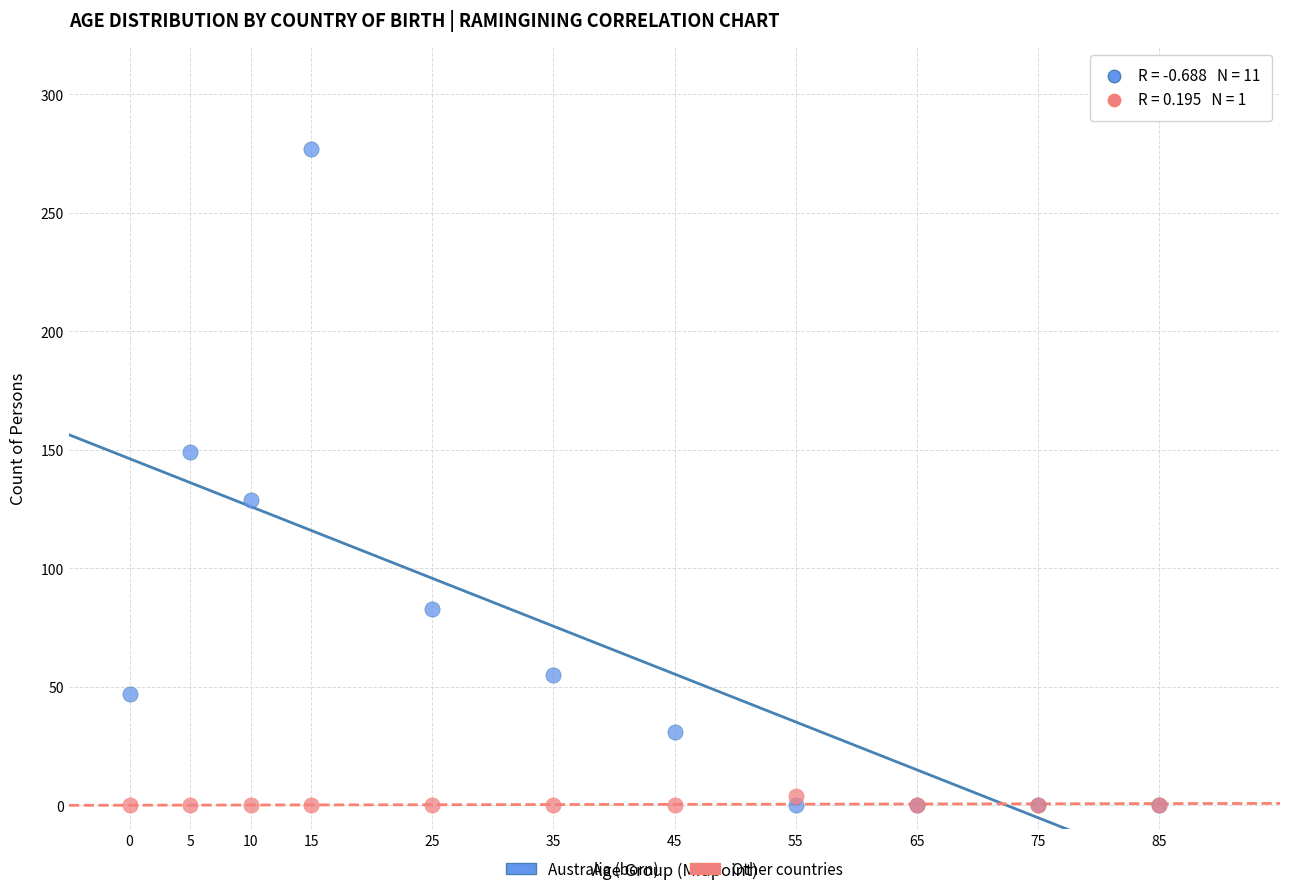

Which series has the widest spread of Y values?

Australia (born)